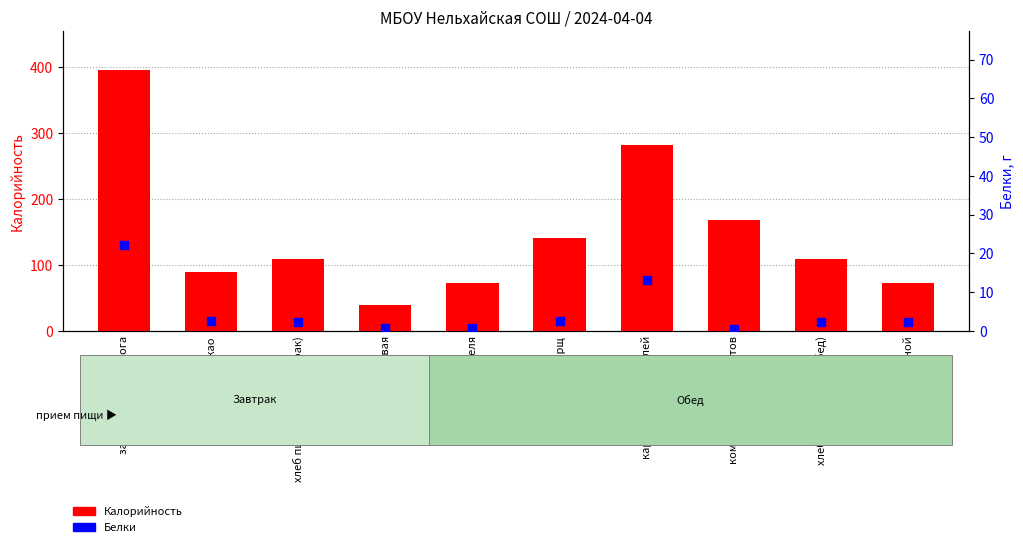

What are all the series names shown in the legend?

Калорийность, Белки